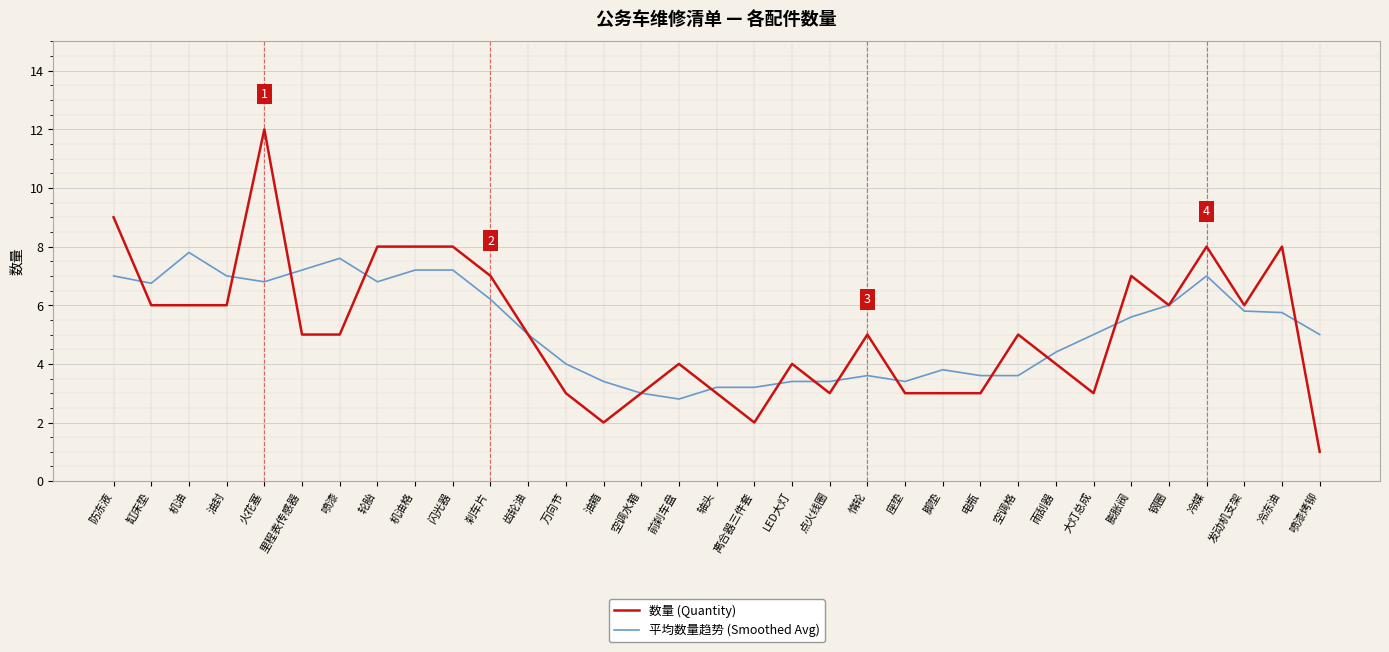

Is it true that 平均数量趋势 (Smoothed Avg) equals 3.6 at 惰轮?

True